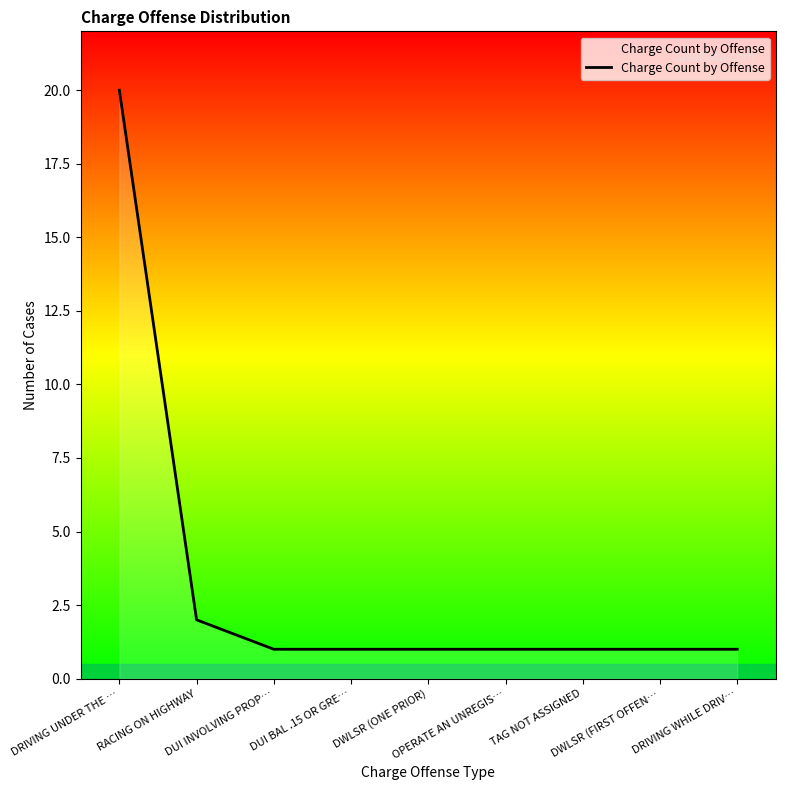

What is the maximum value shown in the chart?

20